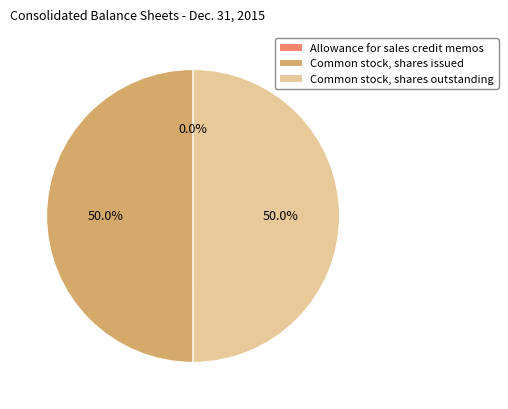

To the nearest percent, what is the average slice percentage?

33%